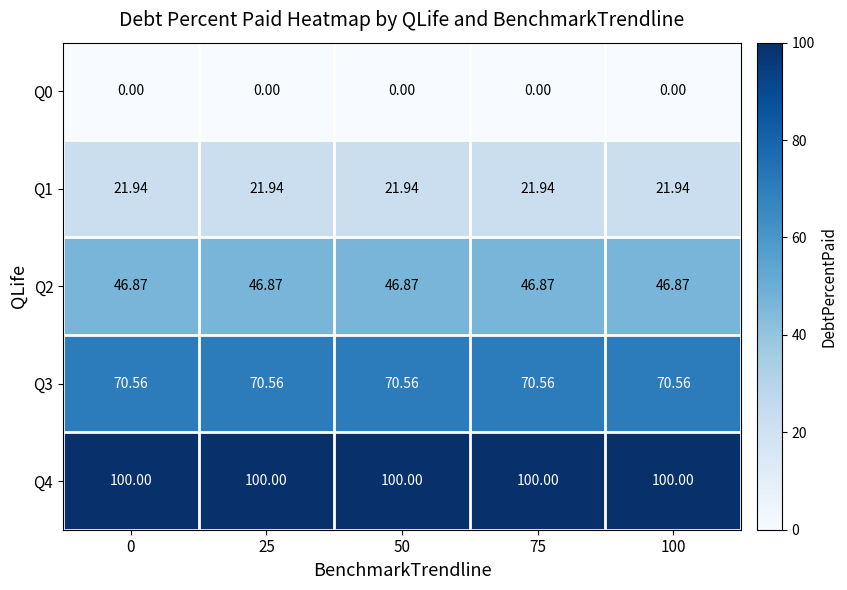

Is the value of Q4 at 0 greater than the value of Q1 at 50?

Yes